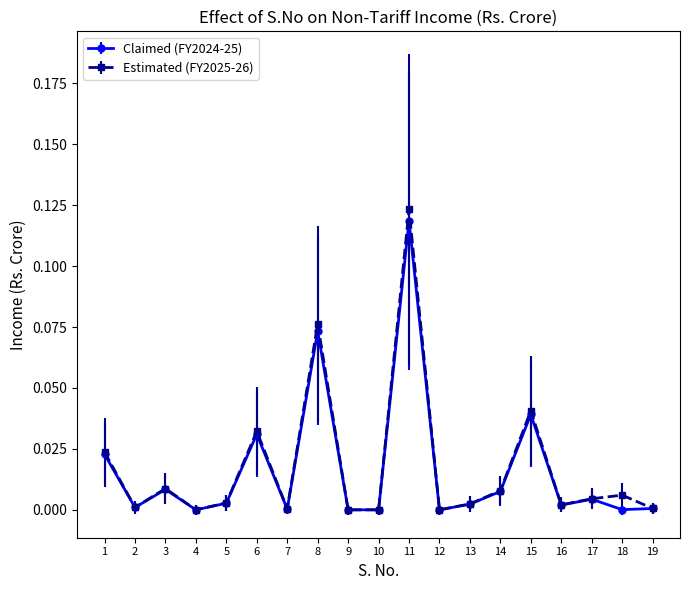

Is the value of Estimated (FY2025-26) at 5 greater than the value of Claimed (FY2024-25) at 3?

No